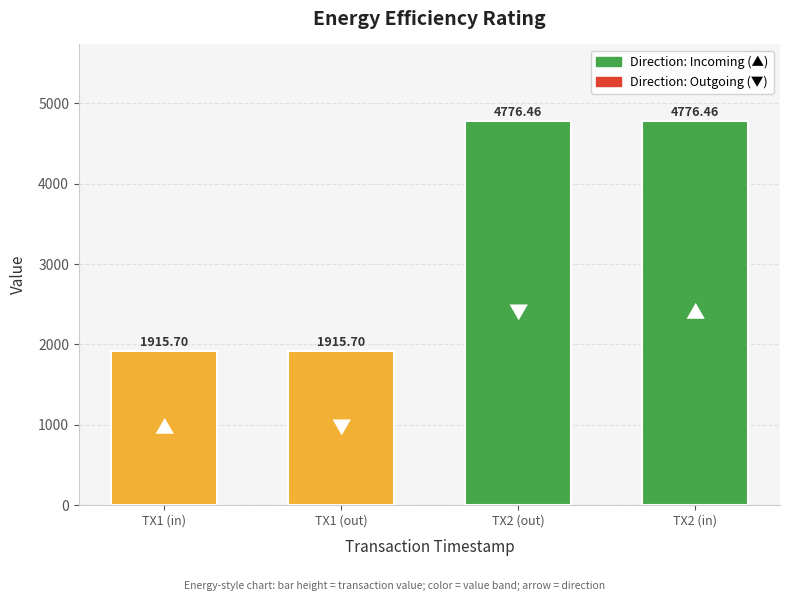

Count the number of categories in the chart.

4